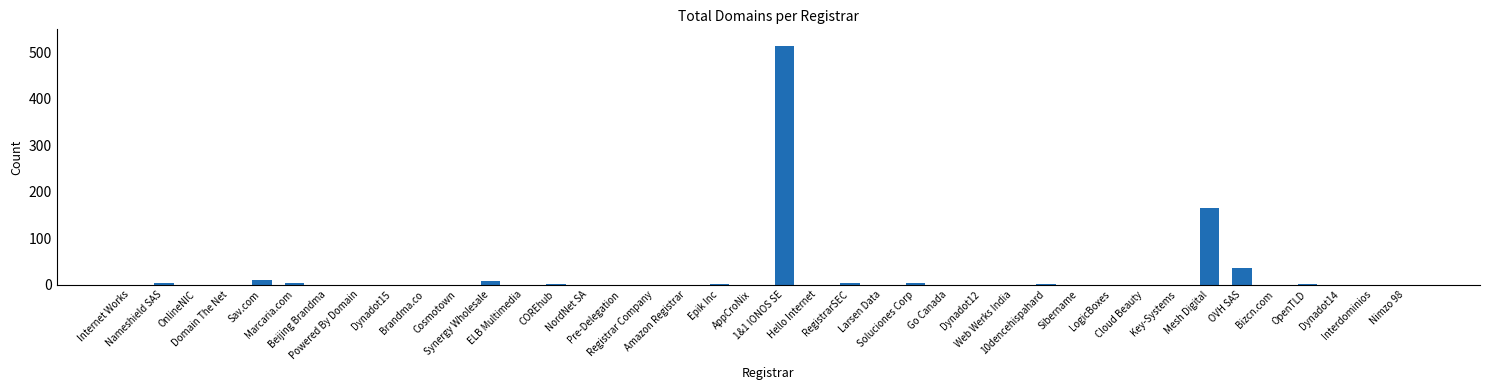

Is it true that the value at OnlineNIC is -265?

False